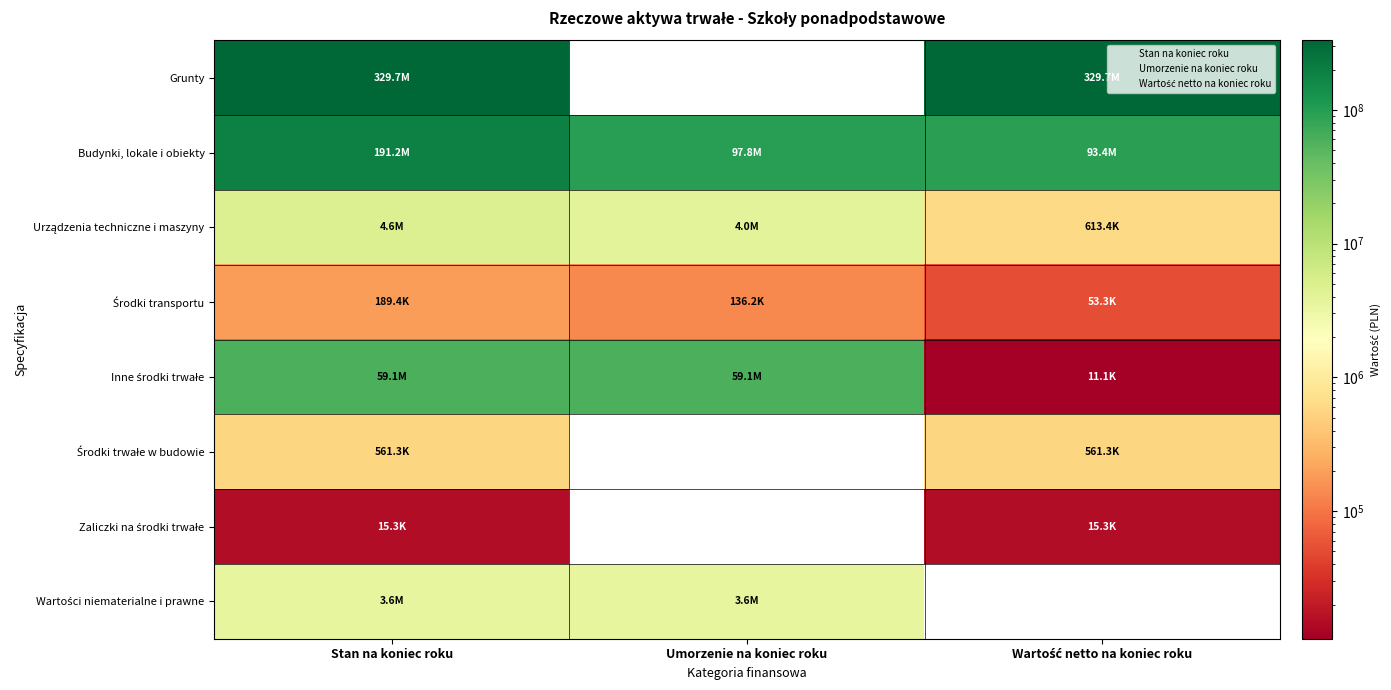

Rank the series by their maximum value, from lowest to highest.

Zaliczki na środki trwałe, Środki transportu, Środki trwałe w budowie, Wartości niematerialne i prawne, Urządzenia techniczne i maszyny, Inne środki trwałe, Budynki, lokale i obiekty, Grunty